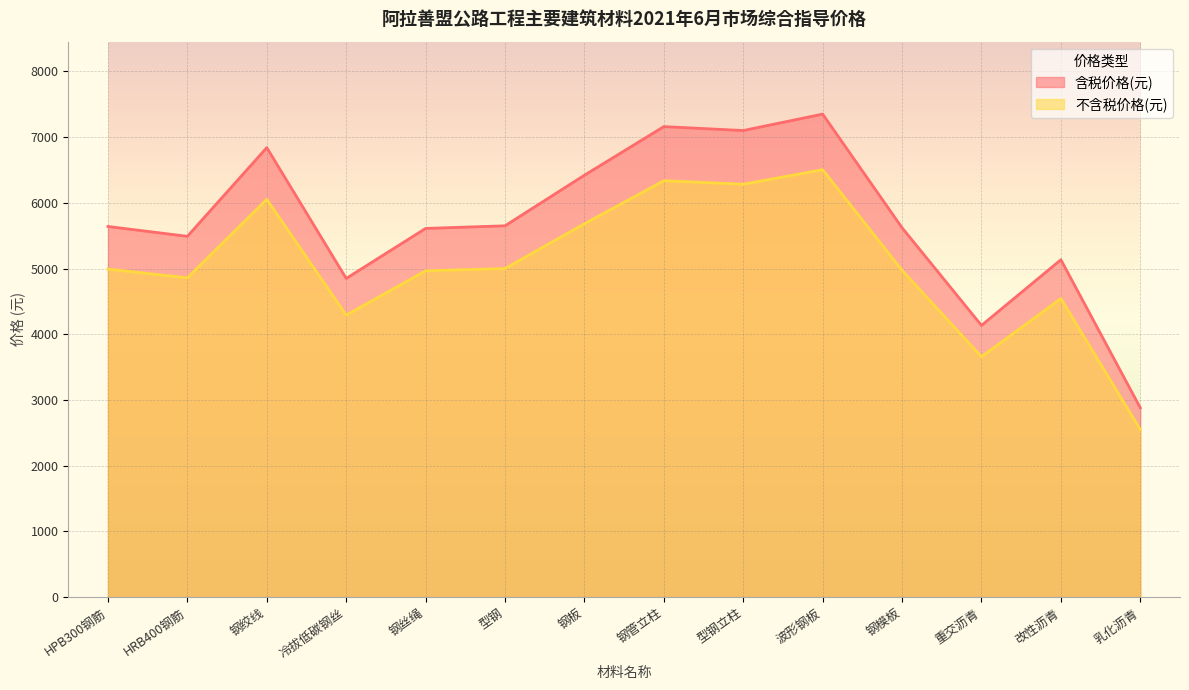

What is the total value across all series at 钢绞线?

12893